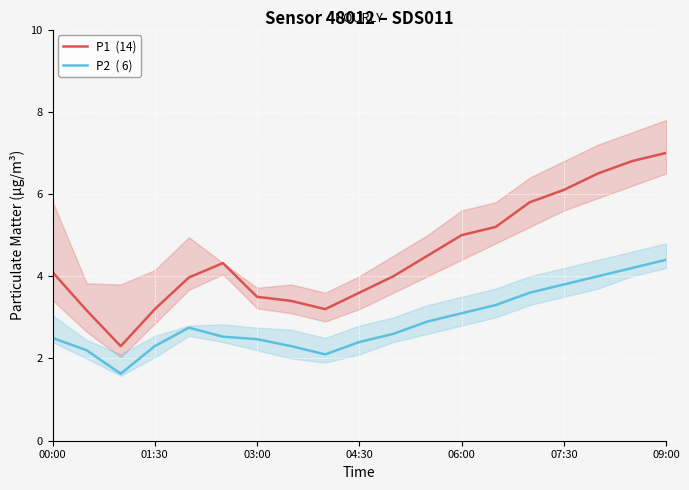

True or false: P2  ( 6) and P1  (14) cross at least once.

False